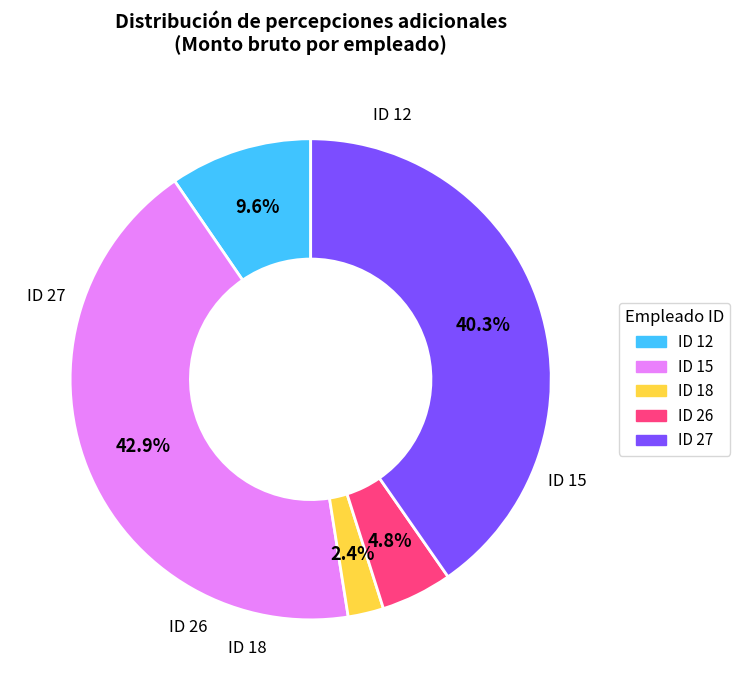

How many segments does this pie chart have?

5